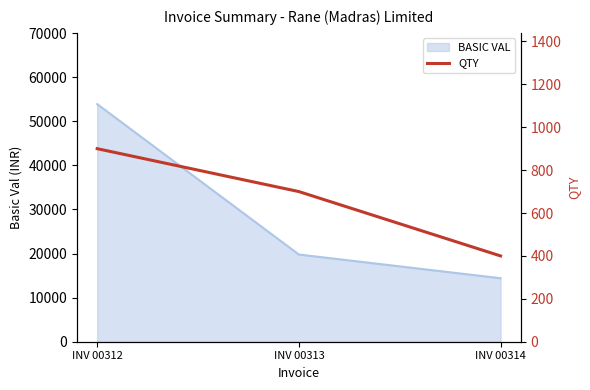

How many values are below 700?

1